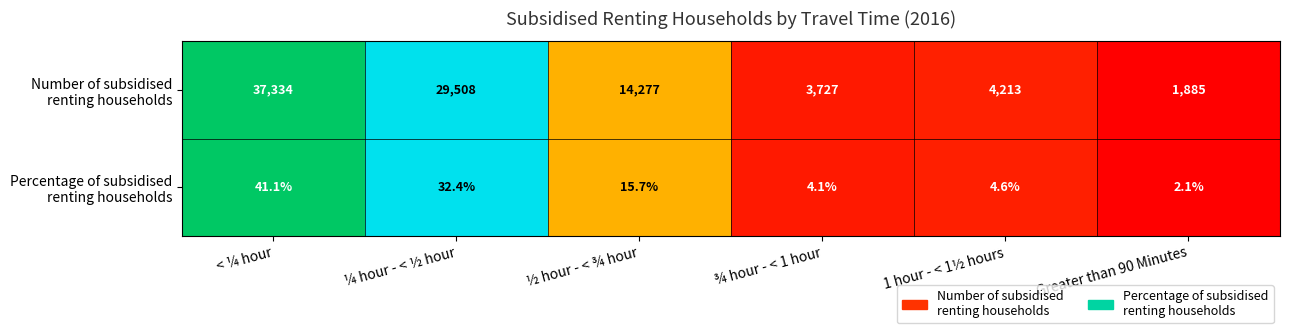

Which label corresponds to the largest value in the chart?

< ¼ hour